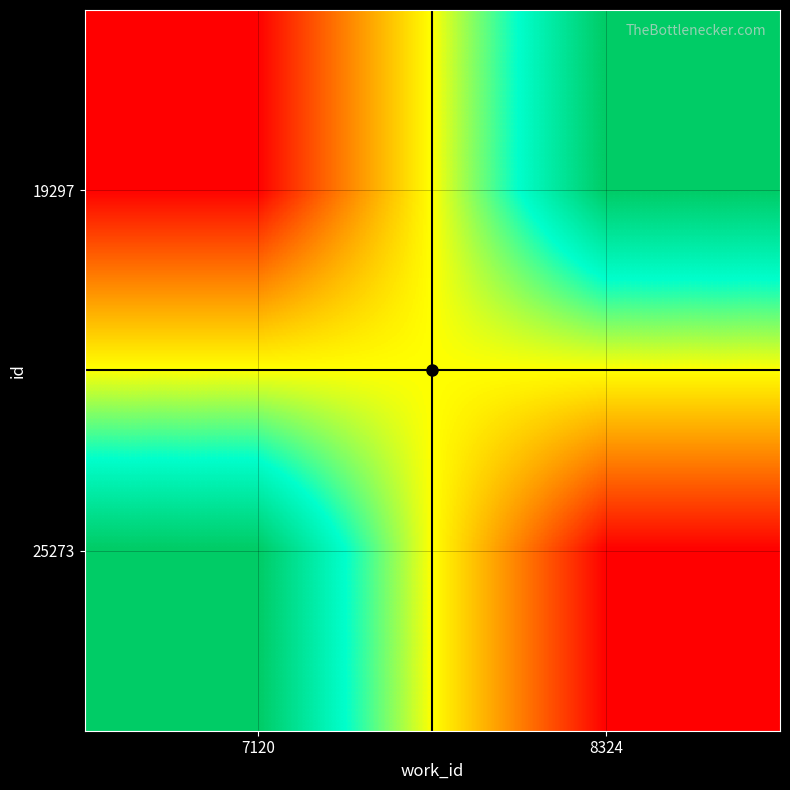

What is the total value across all series at 7120?

44570